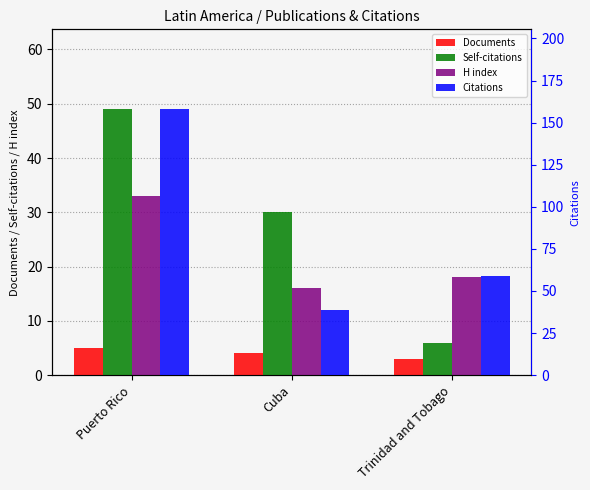

What is the label of the 1st bar from the left?

Puerto Rico